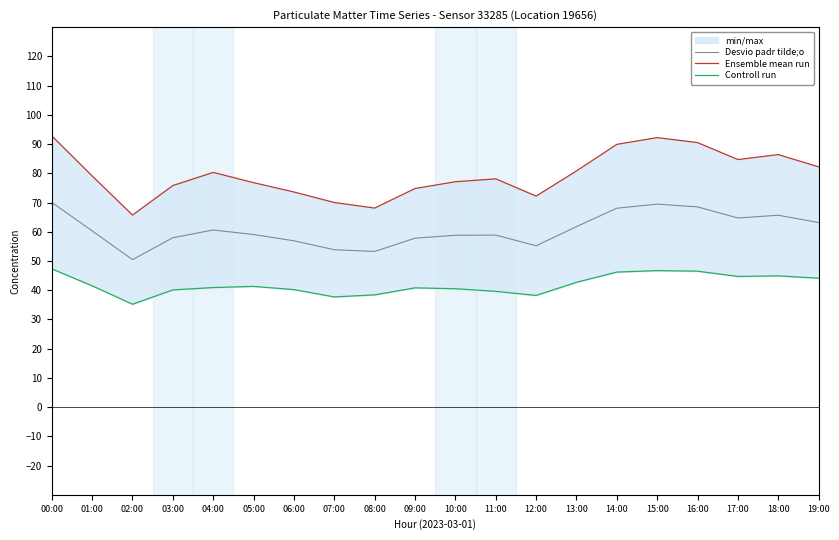

What is the average value of the Ensemble mean run series?

79.6